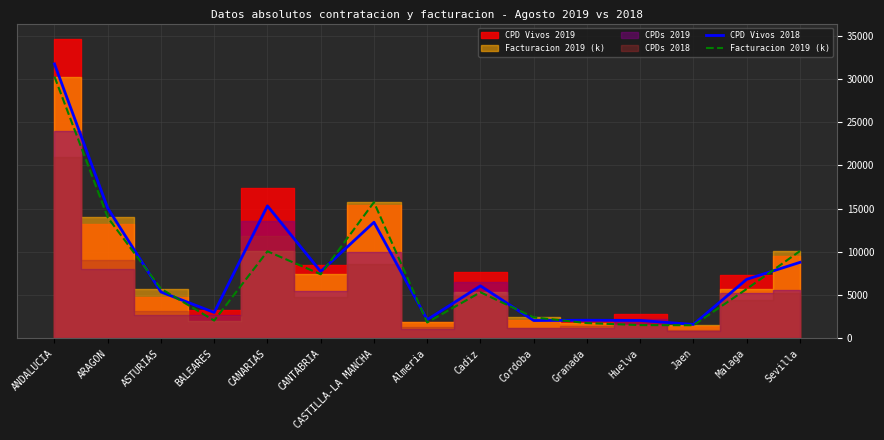

After their last crossing, which series has the higher values: Facturacion 2019 (k) or CPD Vivos 2018?

Facturacion 2019 (k)